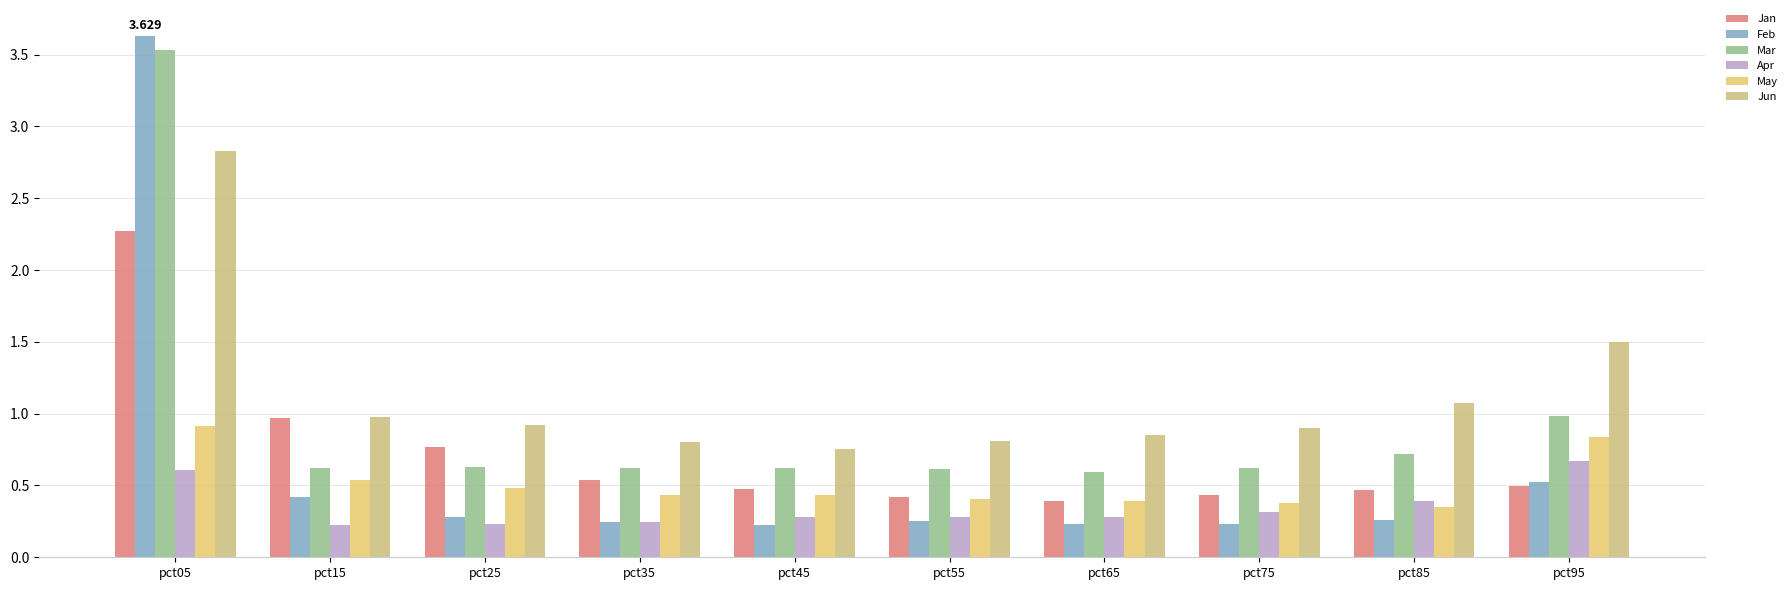

How many bars are there in total?

60